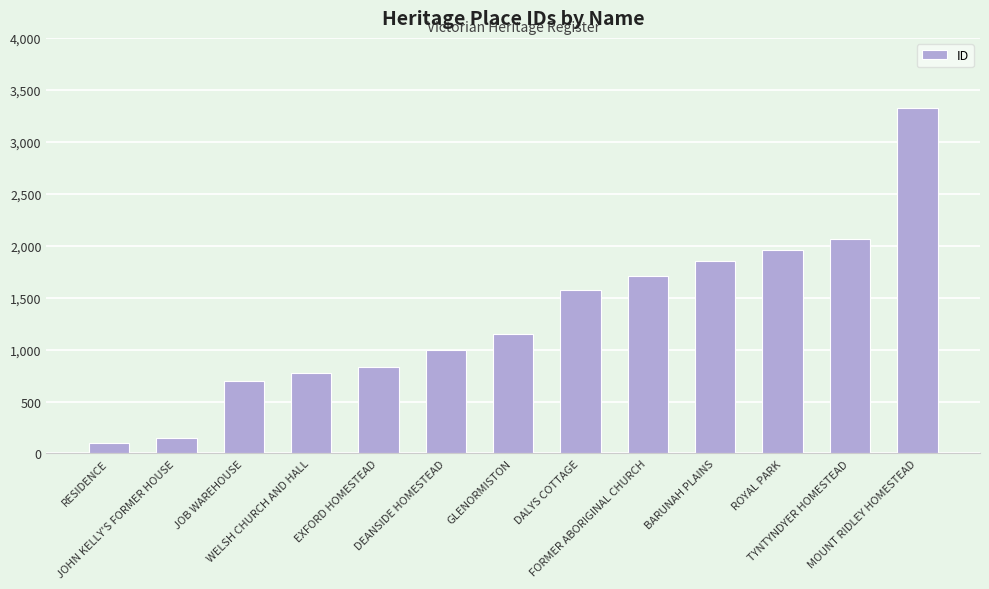

Rank the categories by value from highest to lowest.

MOUNT RIDLEY HOMESTEAD, TYNTYNDYER HOMESTEAD, ROYAL PARK, BARUNAH PLAINS, FORMER ABORIGINAL CHURCH, DALYS COTTAGE, GLENORMISTON, DEANSIDE HOMESTEAD, EXFORD HOMESTEAD, WELSH CHURCH AND HALL, JOB WAREHOUSE, JOHN KELLY'S FORMER HOUSE, RESIDENCE